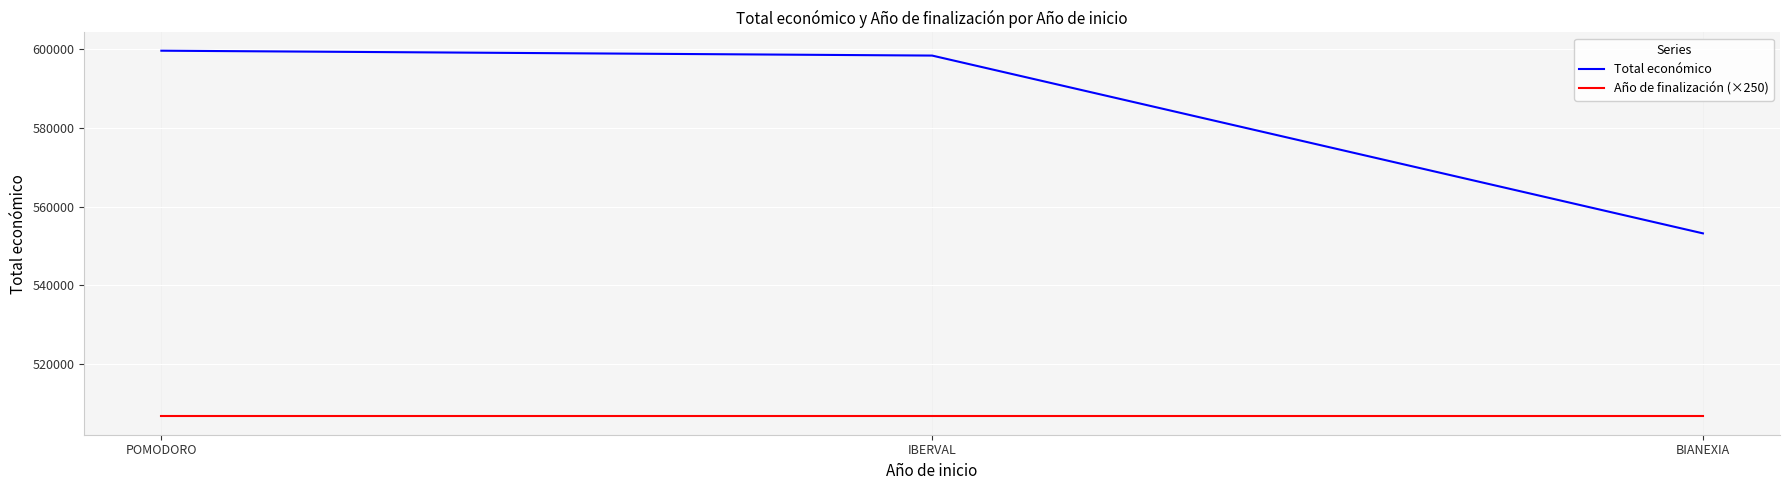

Which series has the largest range (max minus min)?

Total económico